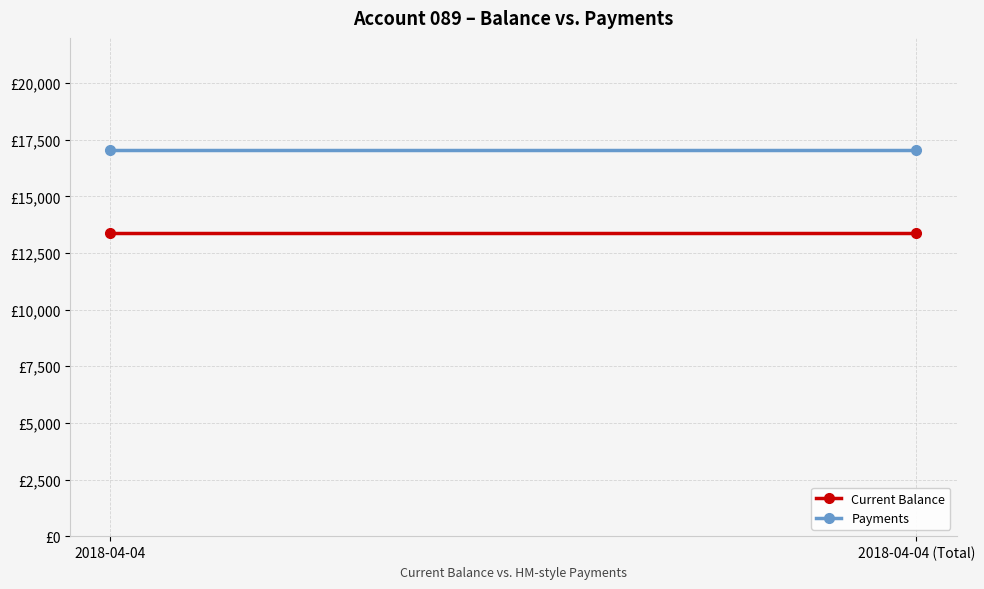

Reading left to right, what are all the values shown in this chart?

Current Balance: 2018-04-04=13396.1	2018-04-04 (Total)=13396.1
Payments: 2018-04-04=17053.6	2018-04-04 (Total)=17053.6